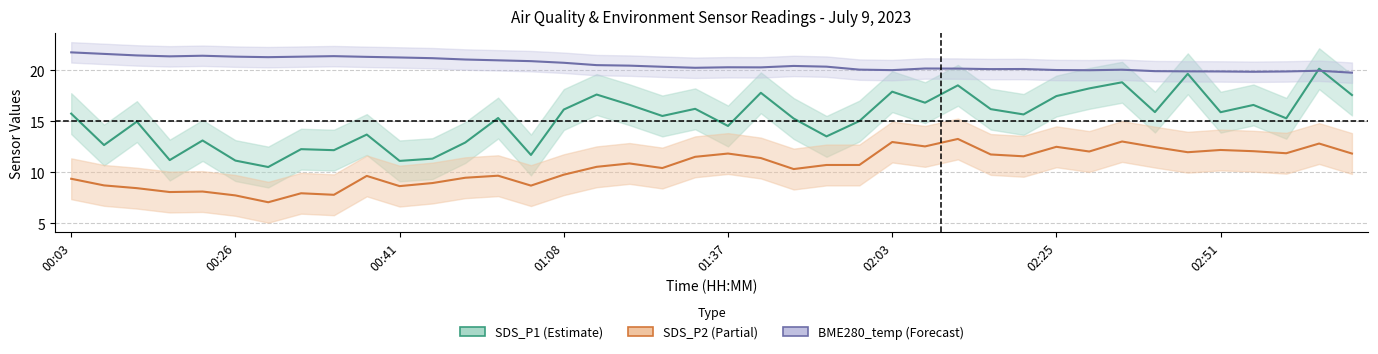

Where is SDS_P1 nearest to the value 15?

24